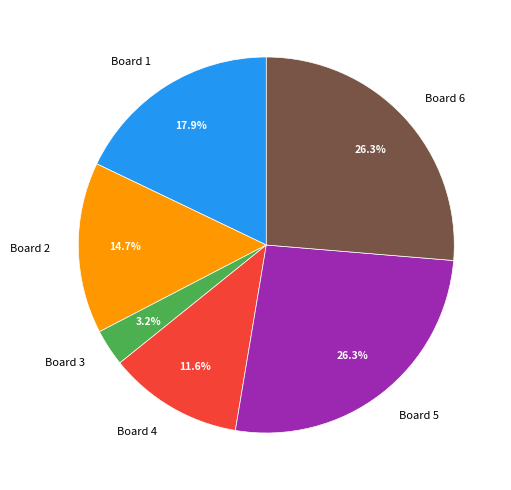

What is the smallest slice in the pie chart?

Board 3